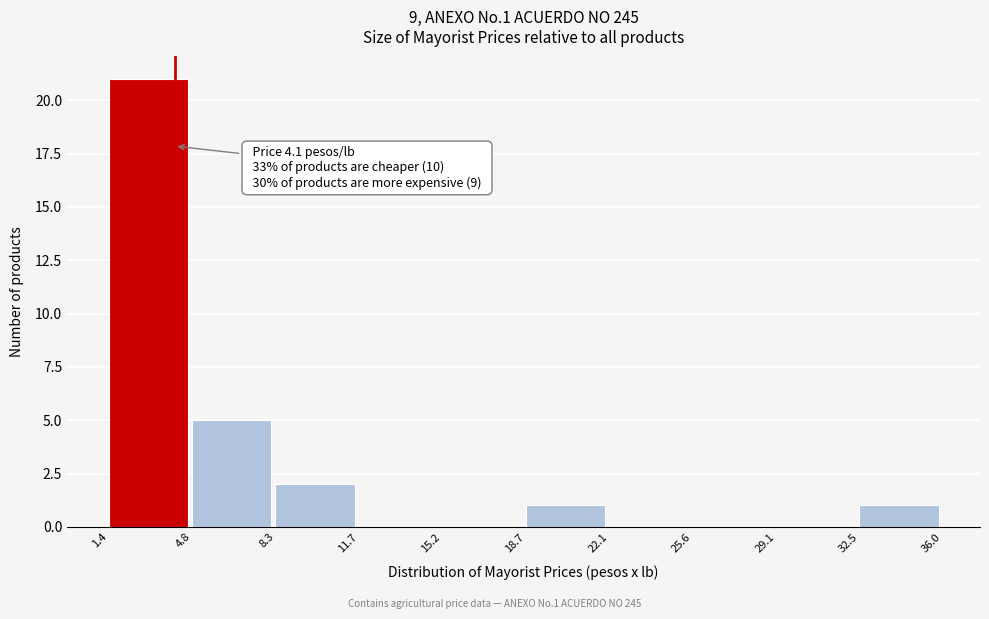

Over which range of the x-axis is the bar tallest?

1.4 to 4.8